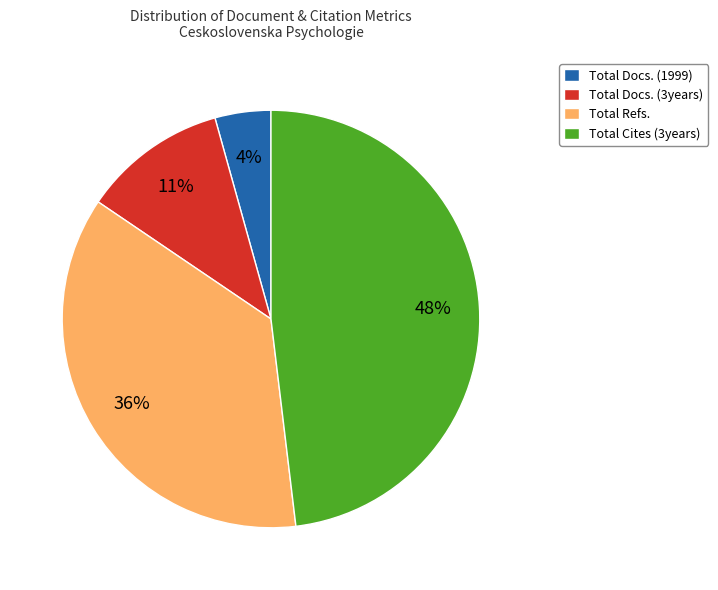

To the nearest percent, what percentage of the pie is Total Docs. (3years)?

11%